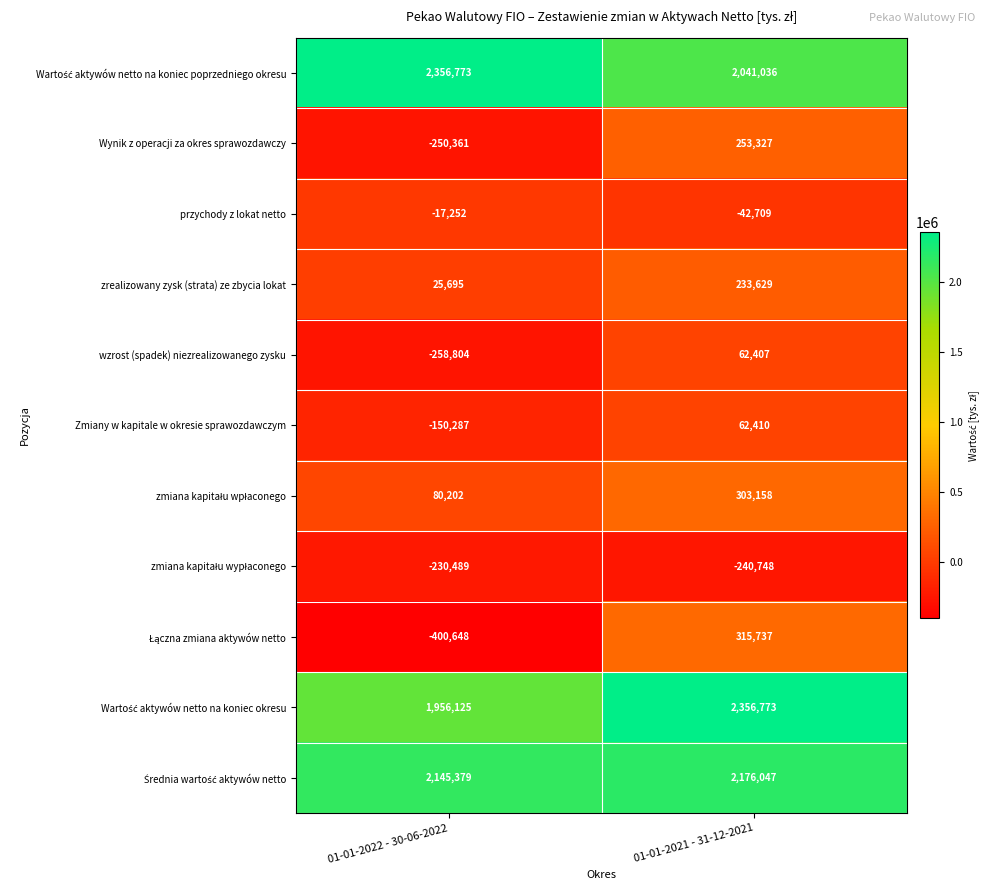

Which label corresponds to the smallest value in the chart?

01-01-2022 - 30-06-2022